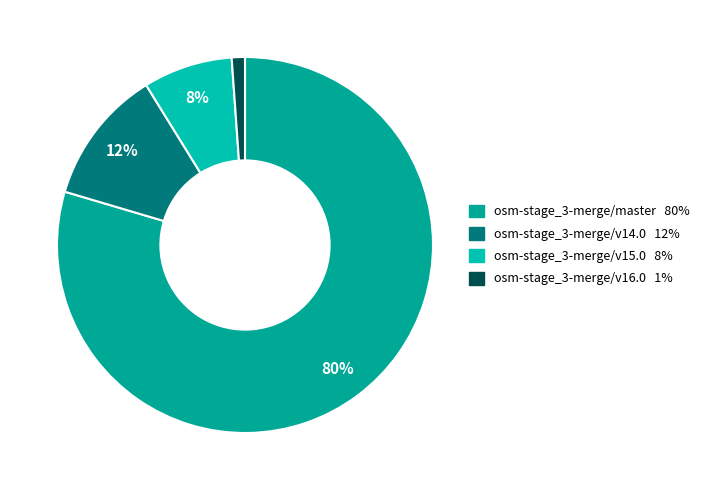

How many segments does this pie chart have?

4